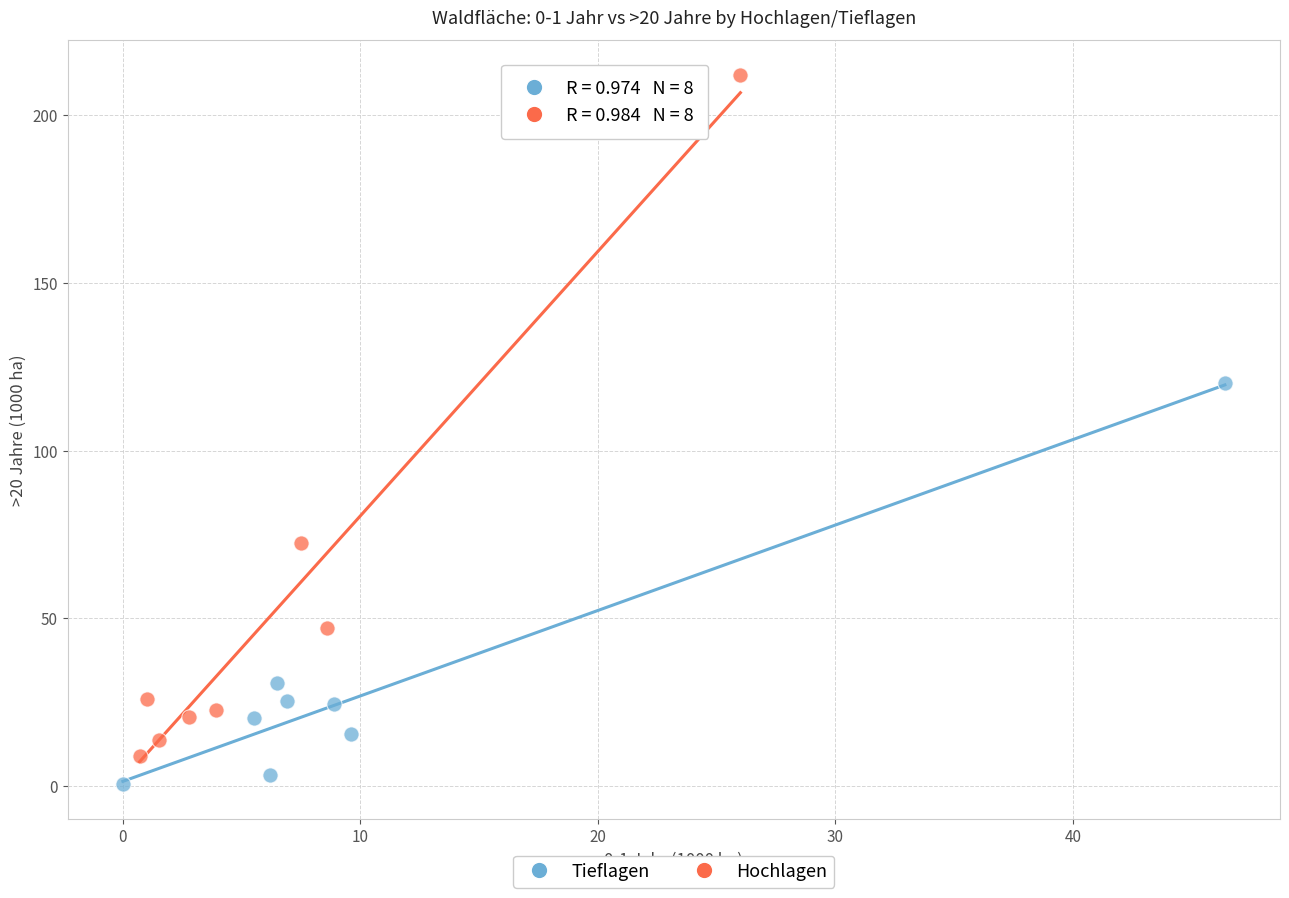

Which series reaches the maximum Y coordinate?

Hochlagen